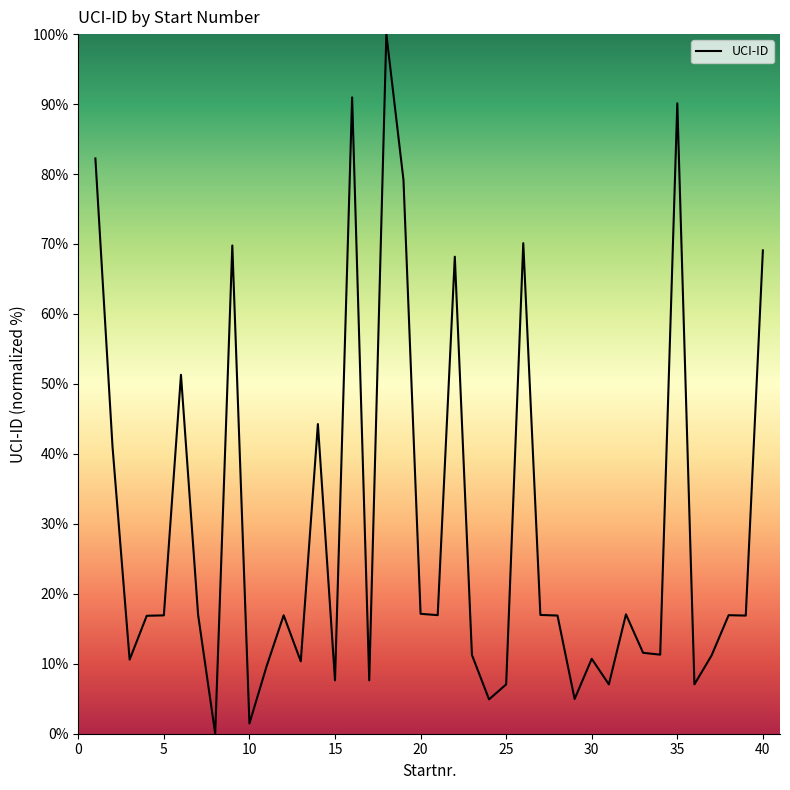

What is the difference between the maximum and minimum values?

100.0